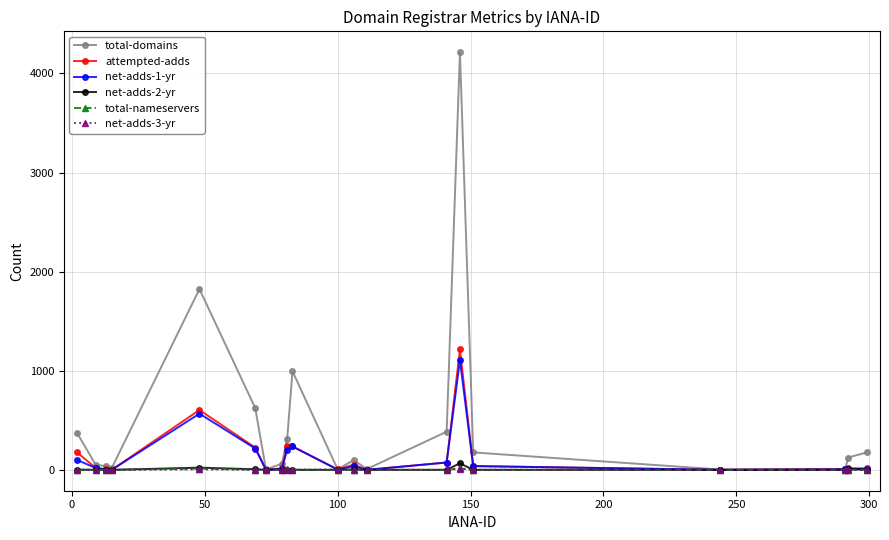

Which series has the largest range (max minus min)?

total-domains